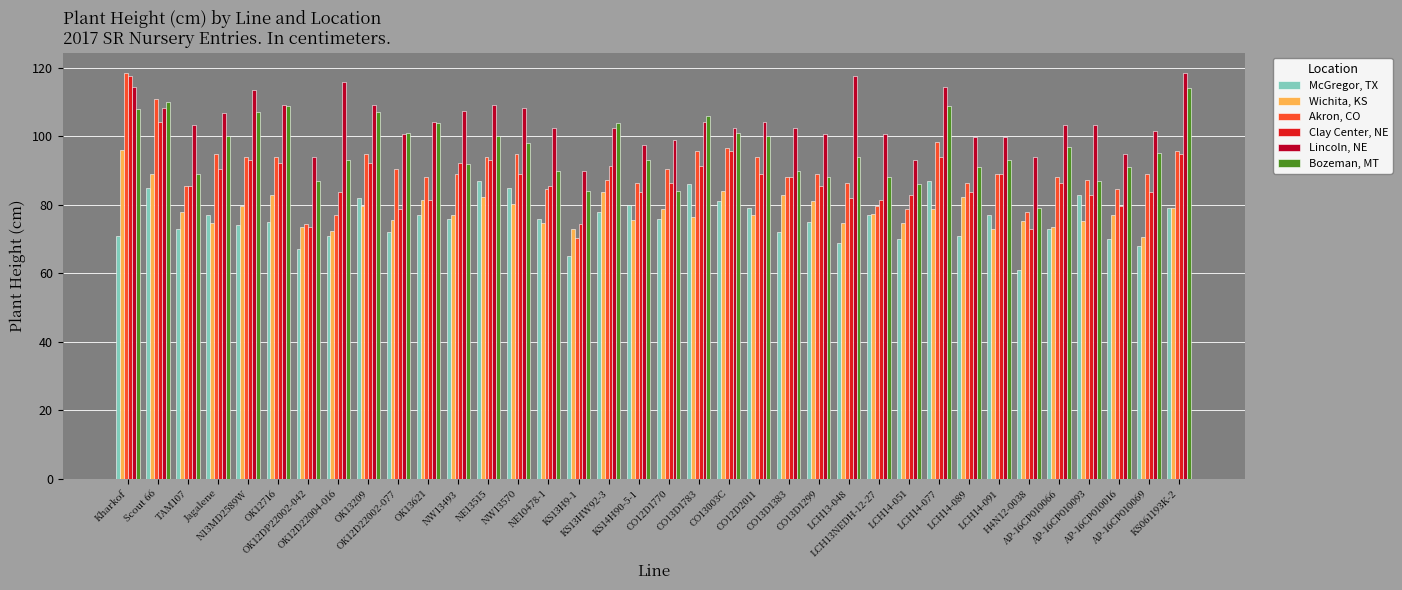

Where does the Bozeman, MT series first go above 95?

Kharkof